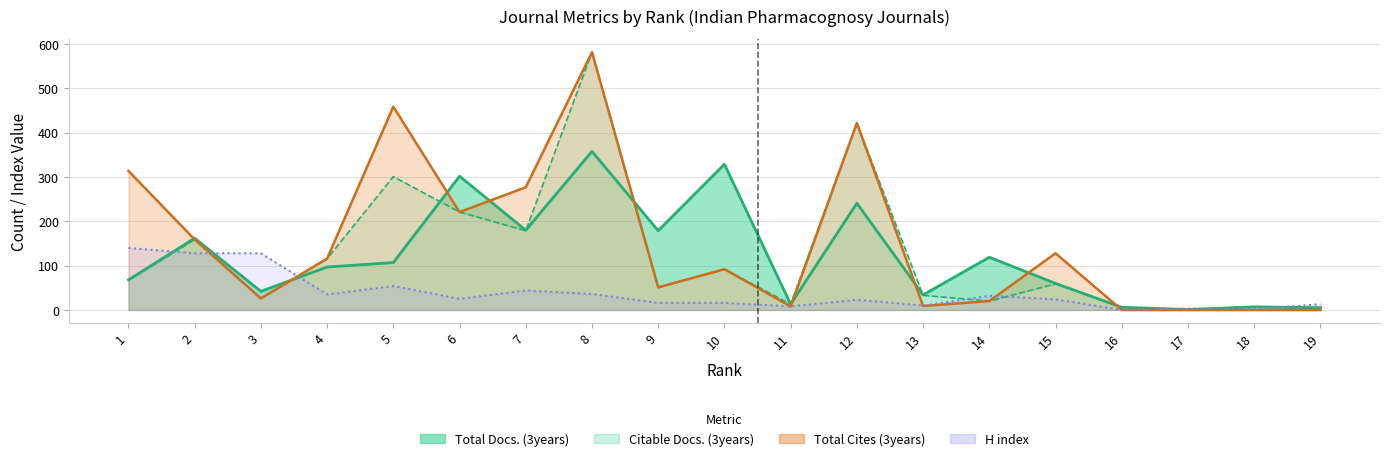

Reading left to right, what are all the values shown in this chart?

Total Docs. (3years): 68	162	42	97	107	302	180	358	179	329	13	241	34	119	60	6	1	7	5
Citable Docs. (3years): 67	159	26	116	301	221	179	582	51	92	13	422	33	20	59	6	1	7	5
Total Cites (3years): 314	159	26	116	459	221	277	582	51	92	8	422	9	20	128	0	0	0	0
H index: 140	128	128	35	54	25	44	36	16	16	8	23	10	32	24	0	3	2	13